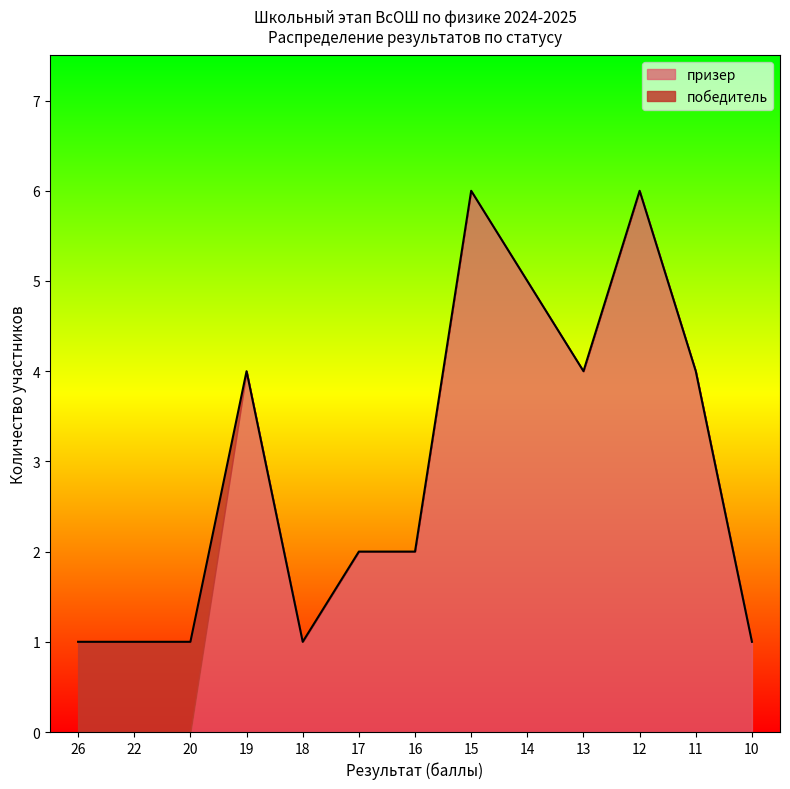

Which series ends up on top after the final intersection of призер and победитель?

призер